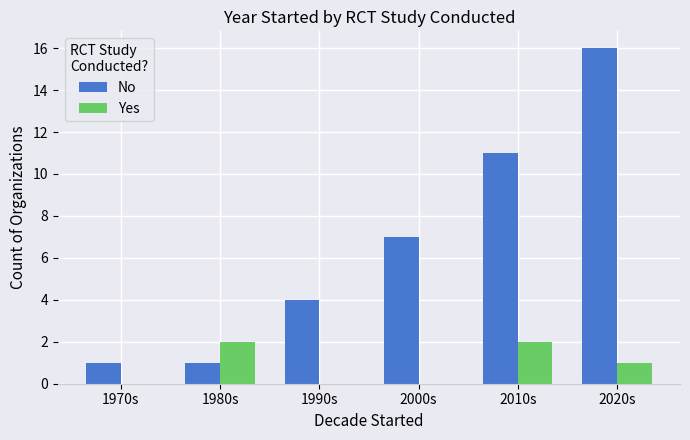

Is the value of Yes at 2000s greater than the value of No at 1980s?

No